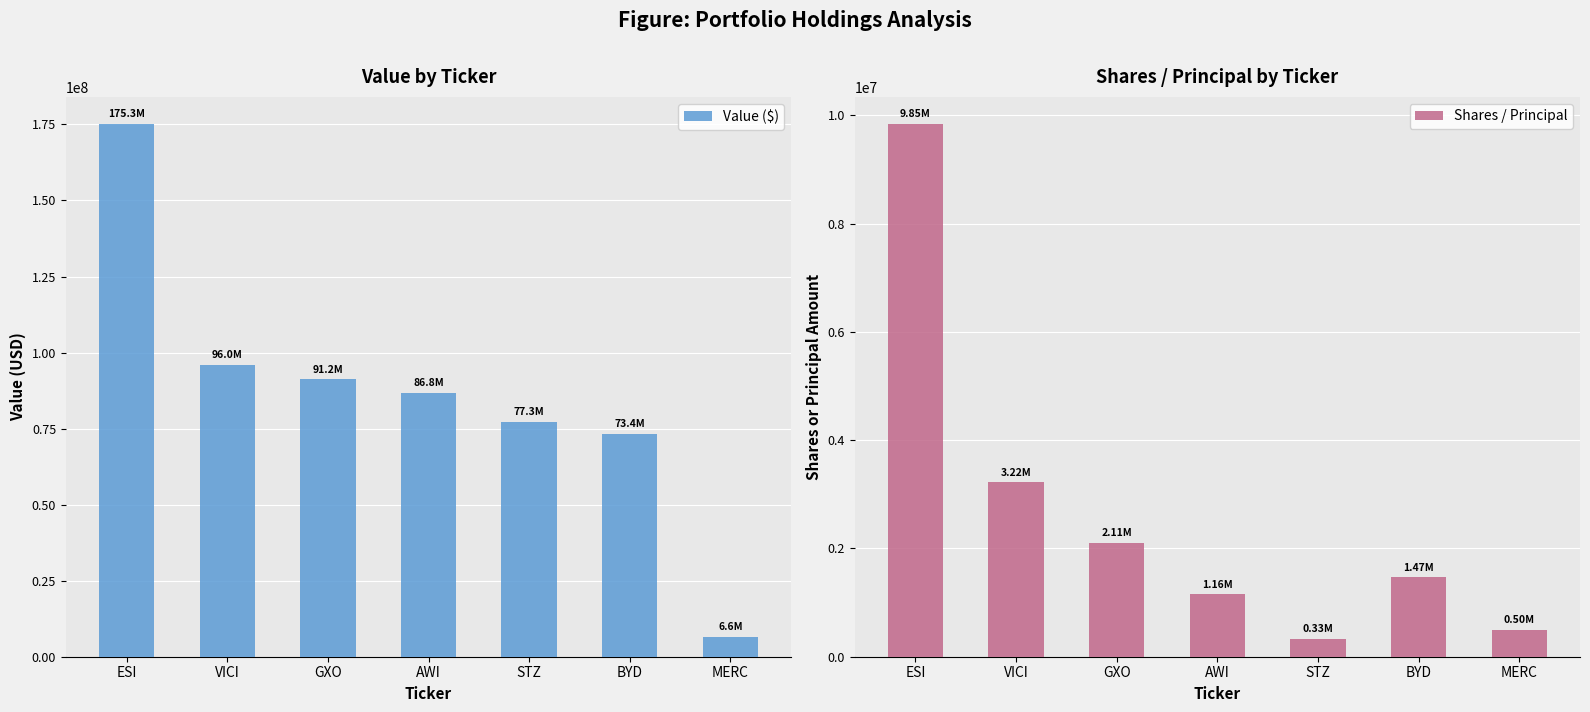

List the labels in order of Shares / Principal value, smallest first.

STZ, MERC, AWI, BYD, GXO, VICI, ESI